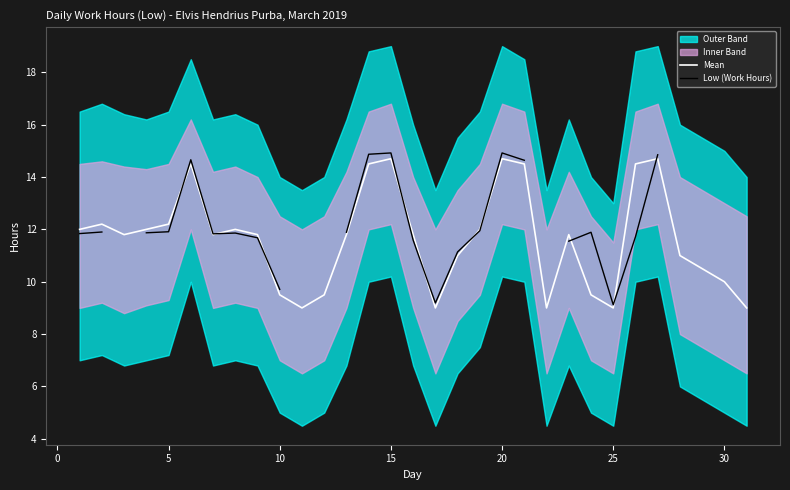

True or false: Mean has a value of 6.3 at 30.

False